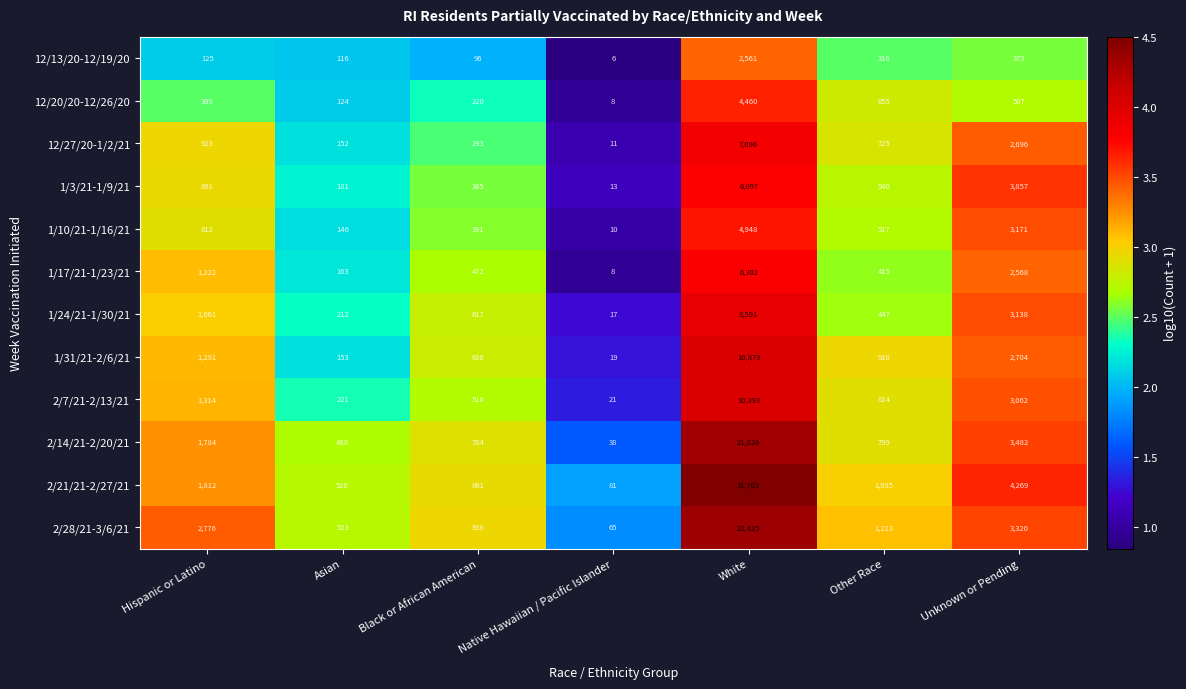

What is the sum of the 2/21/21-2/27/21 values at Hispanic or Latino and Black or African American?

2673